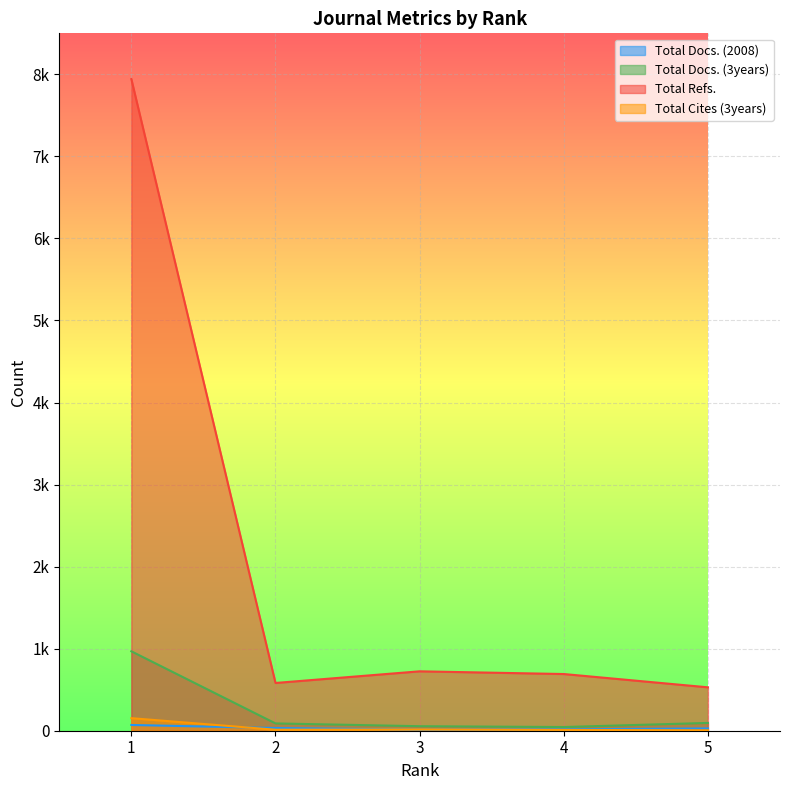

Rank the series by their maximum value, from highest to lowest.

Total Refs., Total Docs. (3years), Total Cites (3years), Total Docs. (2008)